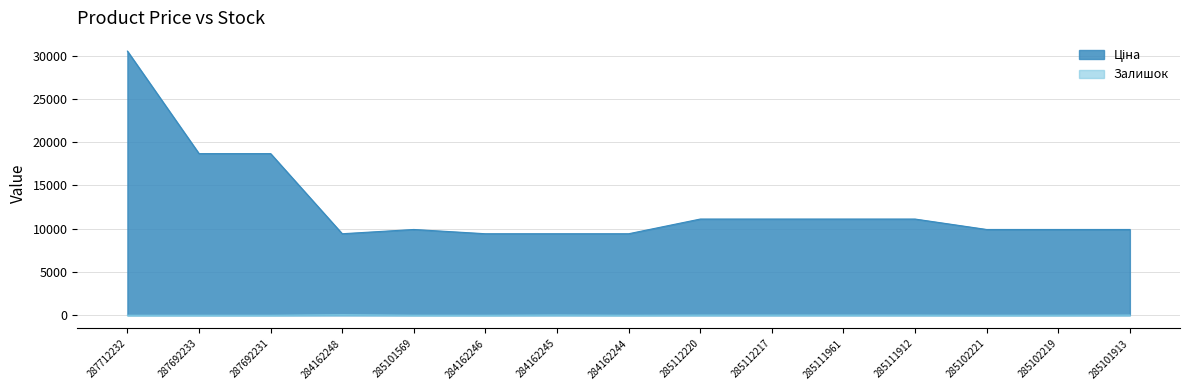

How many data points in Залишок are above 7?

7